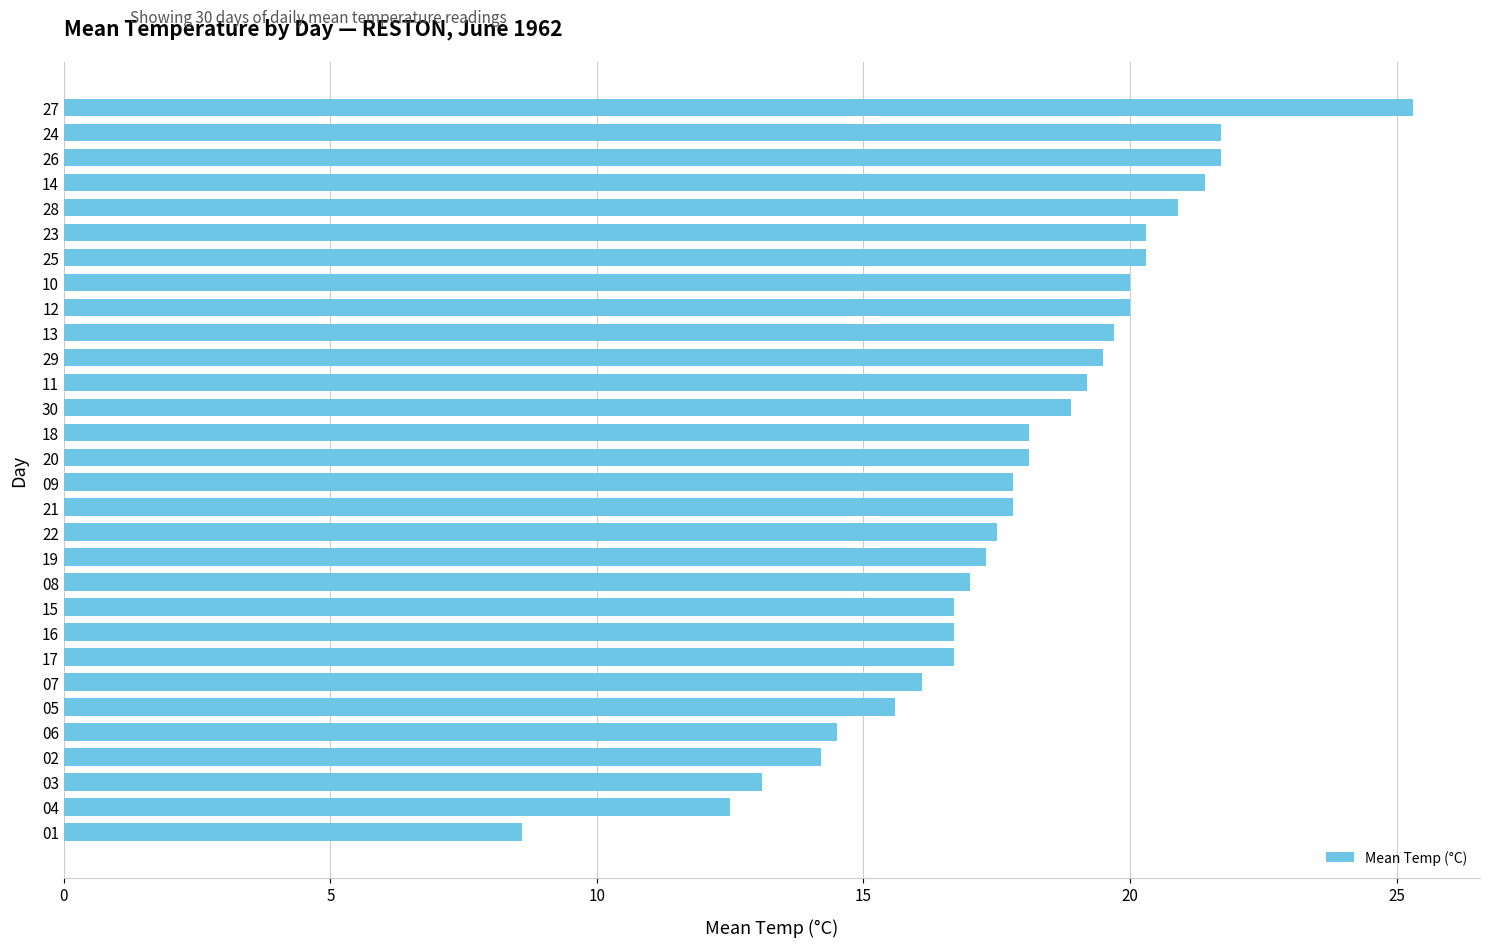

Count the number of categories in the chart.

30